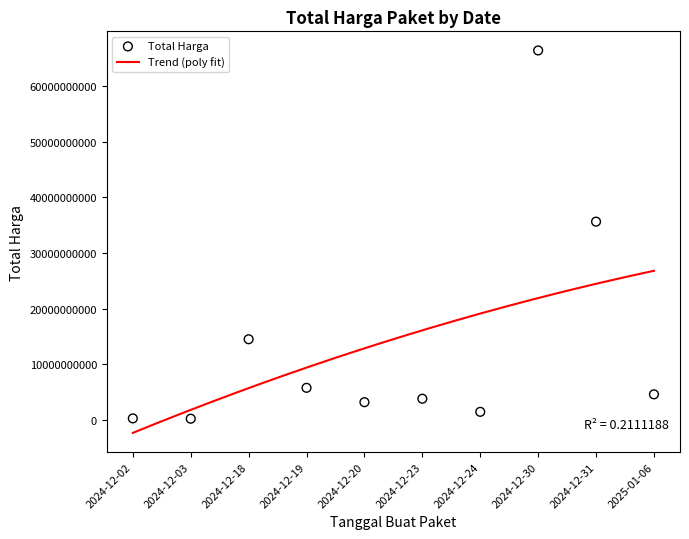

Between 2024-12-23 and 2024-12-18, which is larger?

2024-12-18